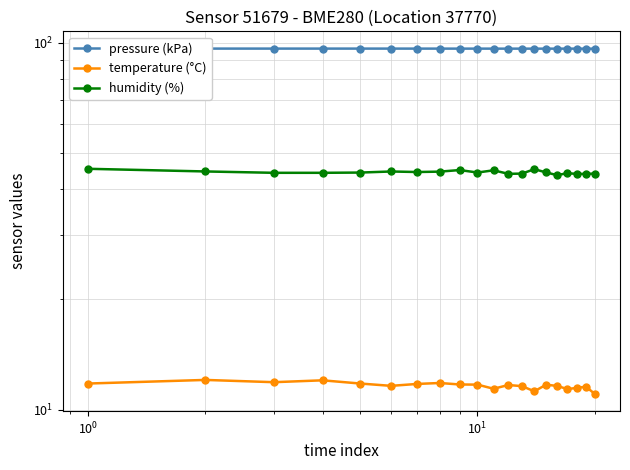

In pressure (kPa), how many points are higher than both neighbors (excluding endpoints)?

6